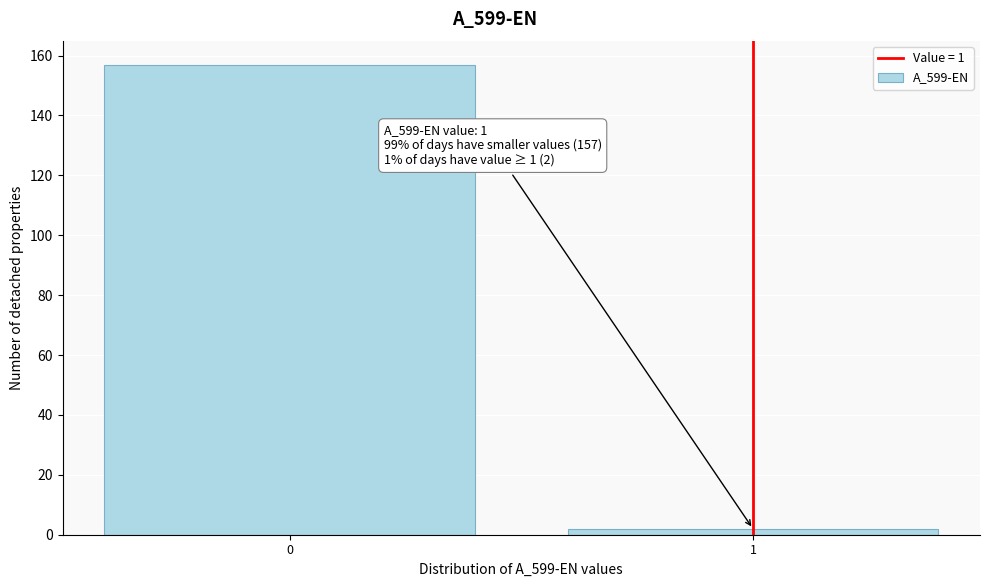

Reading left to right, extract all data points from this chart.

0=157	1=2